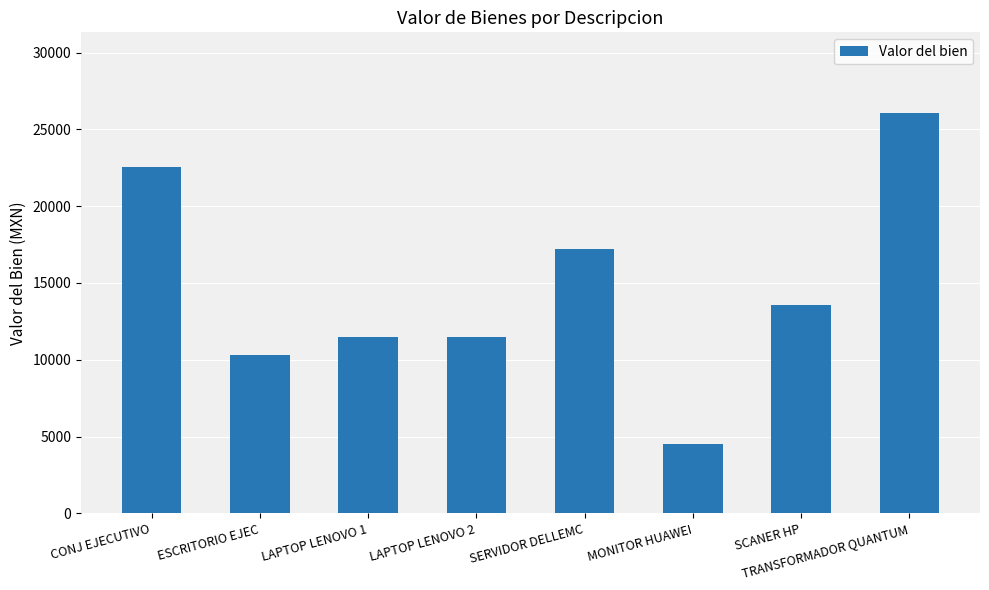

Where does the data first go above 13590?

CONJ EJECUTIVO